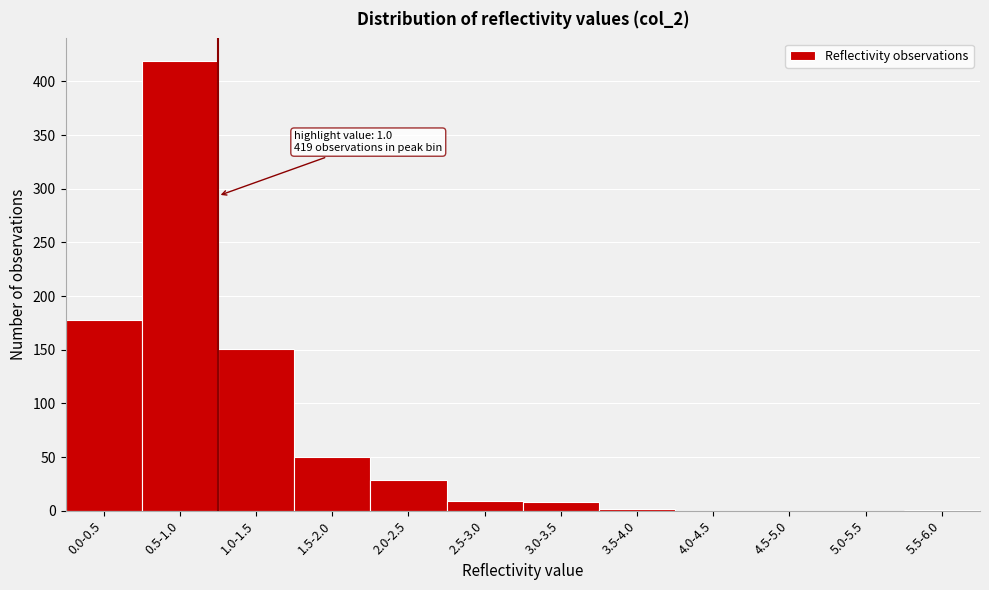

The value at 1.5-2.0 is 50. True or false?

True